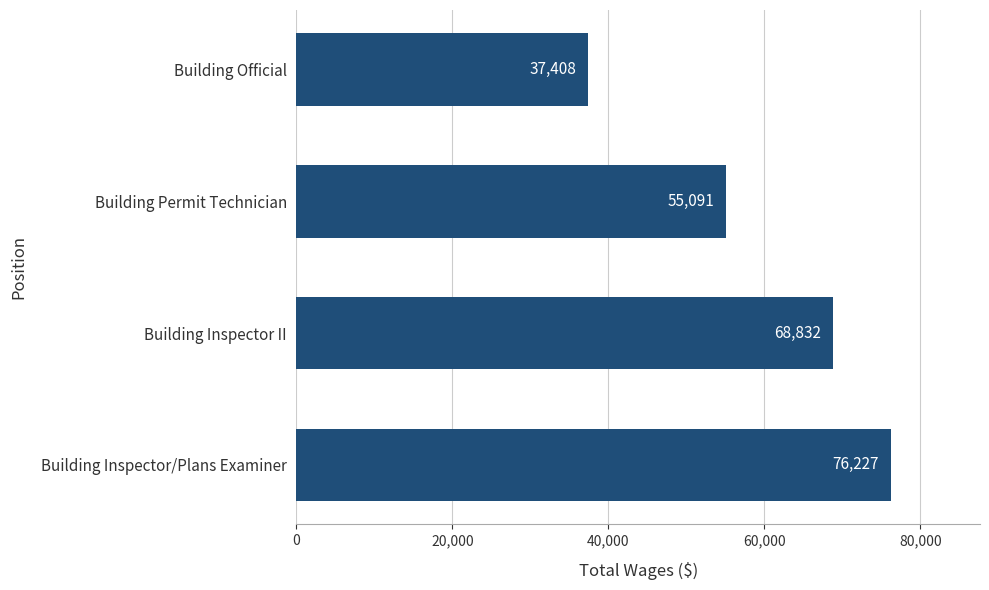

How many bars are there in total?

4